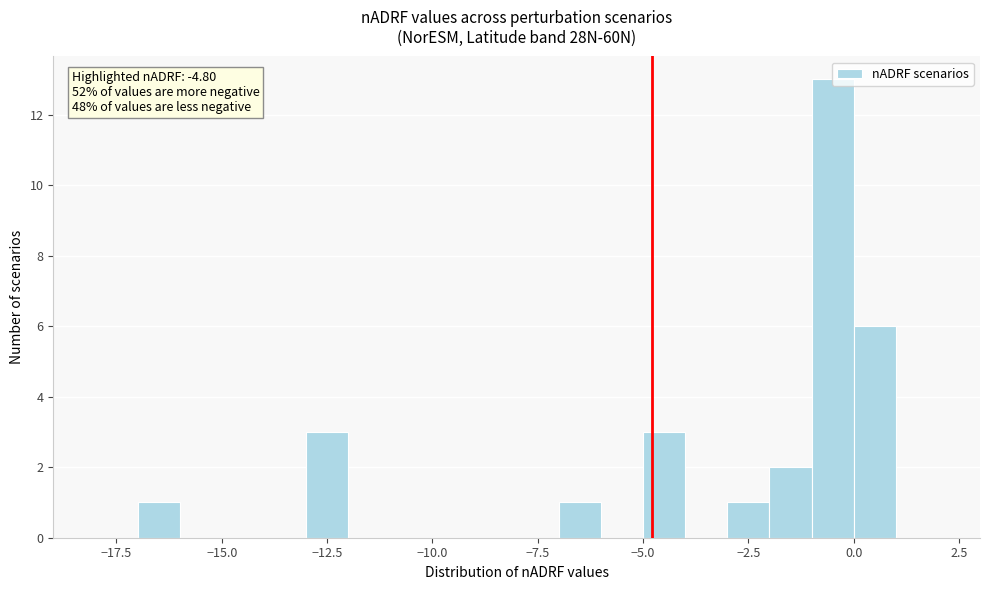

Read against the x-axis, roughly where is the centre of the tallest bar?

-0.5